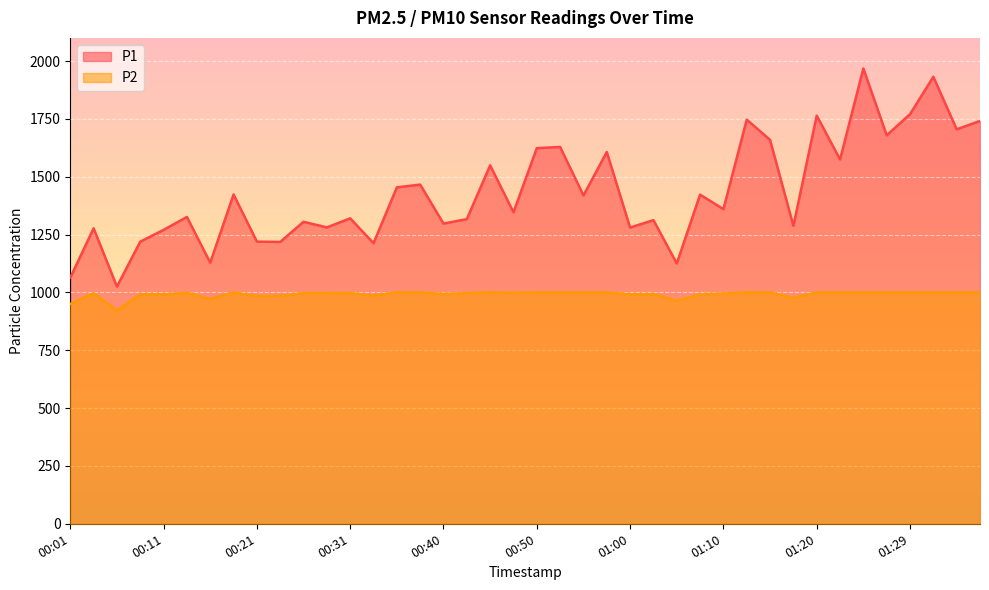

Rank the categories by P1 value from highest to lowest.

01:24, 01:32, 01:29, 01:20, 01:12, 01:37, 01:34, 01:27, 01:15, 00:53, 00:50, 00:58, 01:22, 00:45, 00:38, 00:36, 00:18, 01:07, 00:55, 01:10, 00:48, 00:14, 00:31, 00:43, 01:03, 00:26, 00:40, 01:17, 00:28, 01:00, 00:04, 00:11, 00:21, 00:09, 00:23, 00:33, 00:16, 01:05, 00:01, 00:06